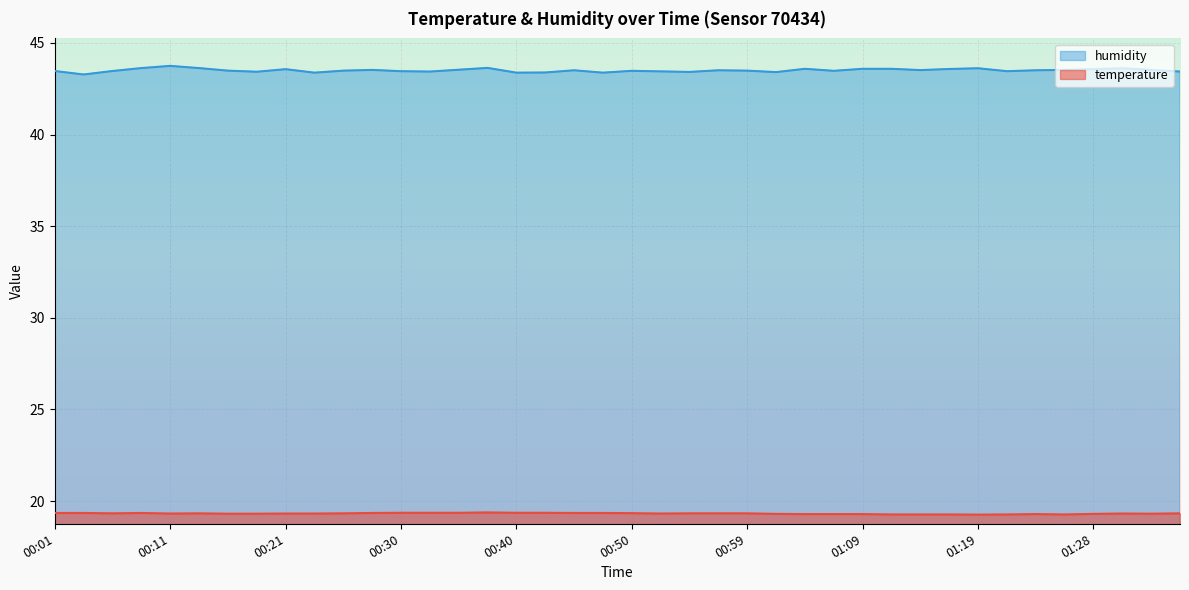

Which series has the largest total across all categories?

humidity